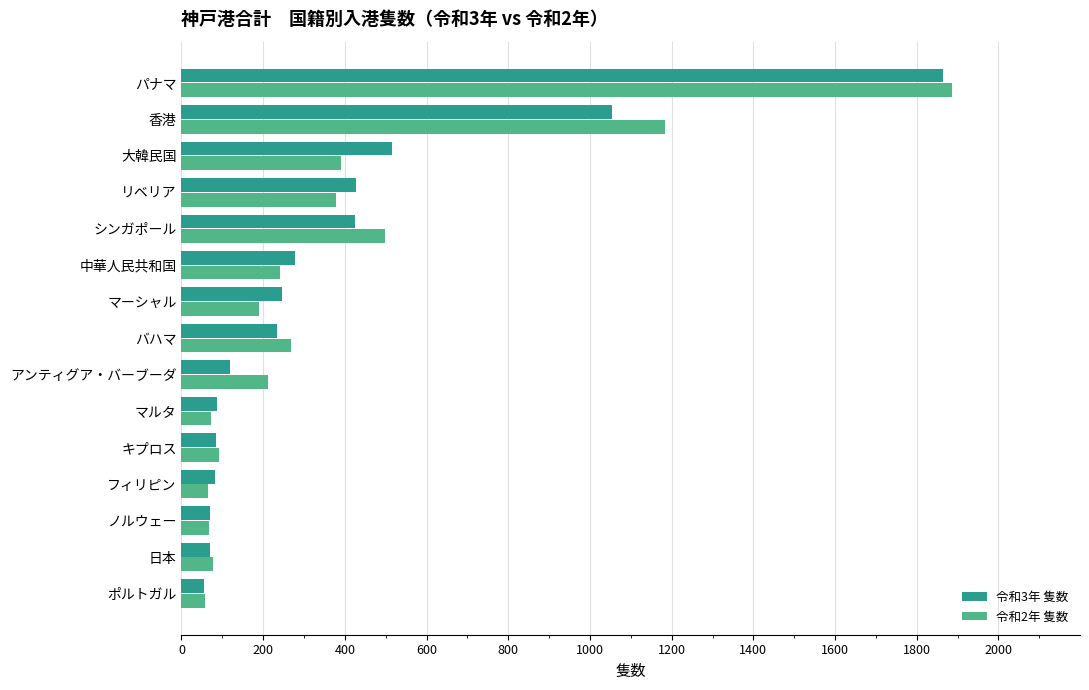

Between 香港 and パナマ, which series saw the biggest shift?

令和3年 隻数